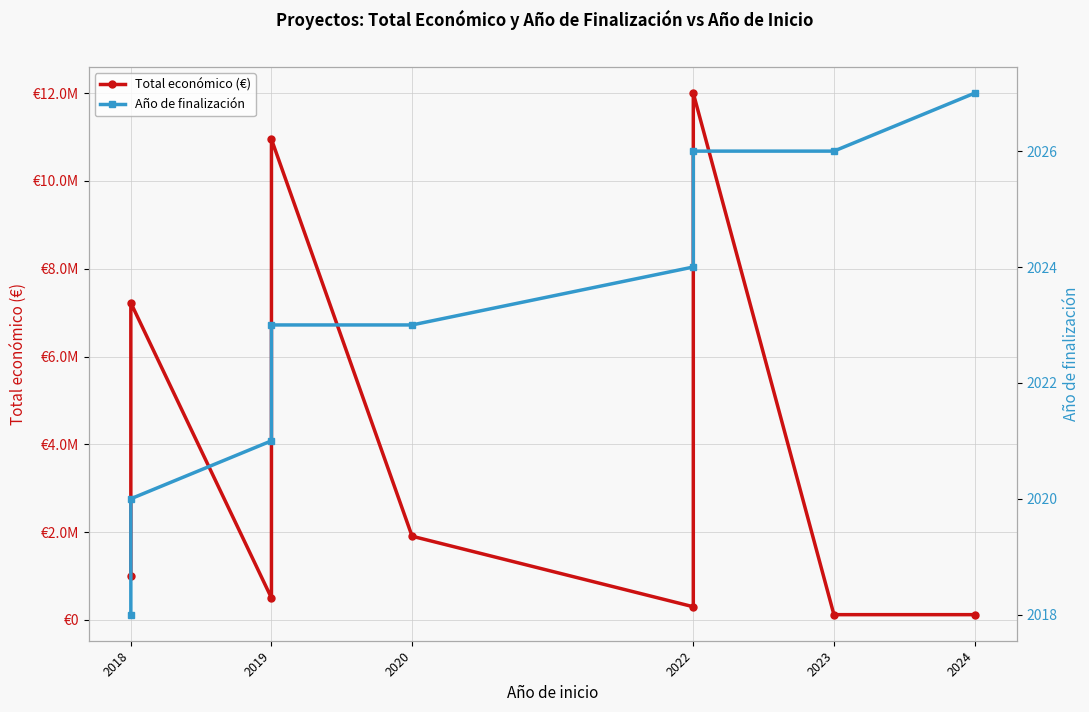

True or false: Año de finalización has more than 2 points higher than both neighbors.

False